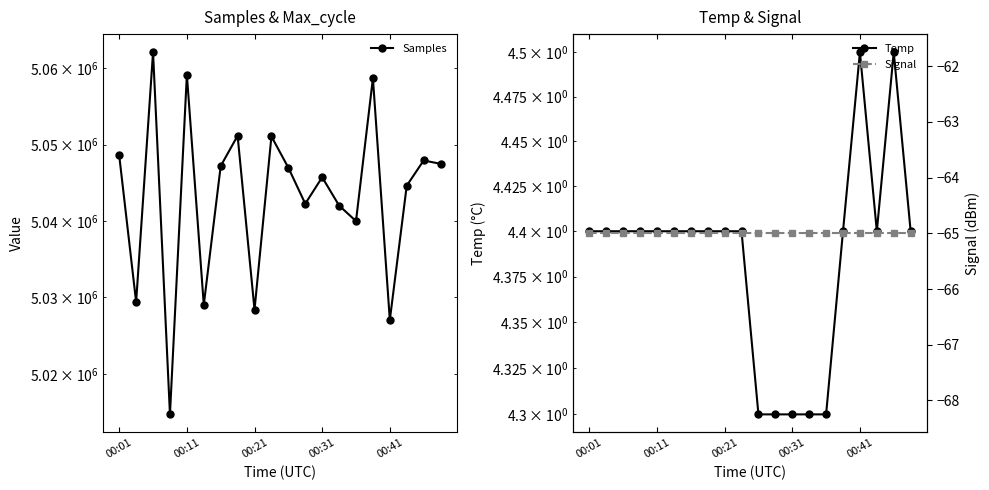

What are all the series names shown in the legend?

Samples, Temp, Signal